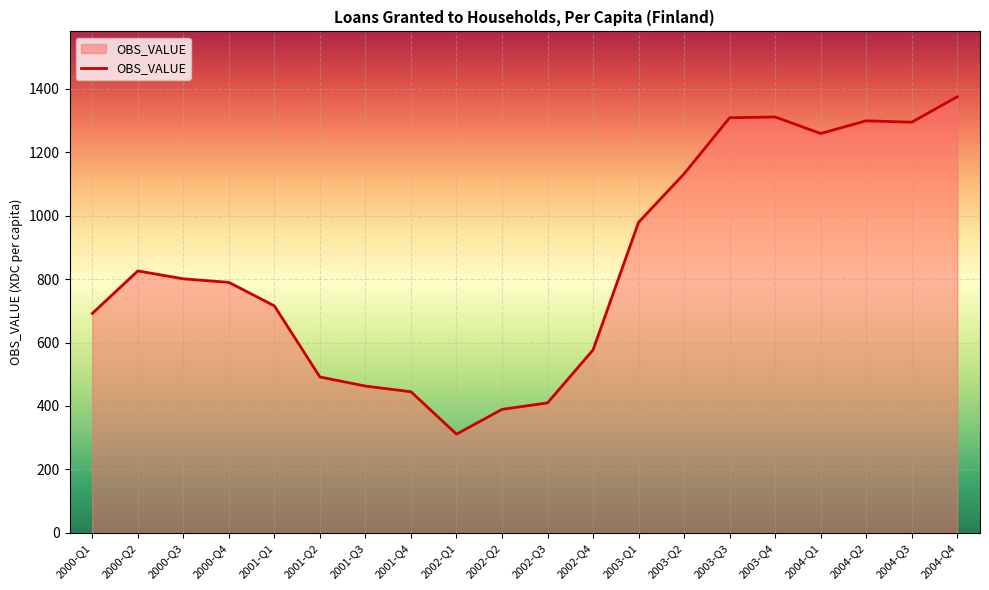

Is it true that the value at 2004-Q1 is 1259.0?

True